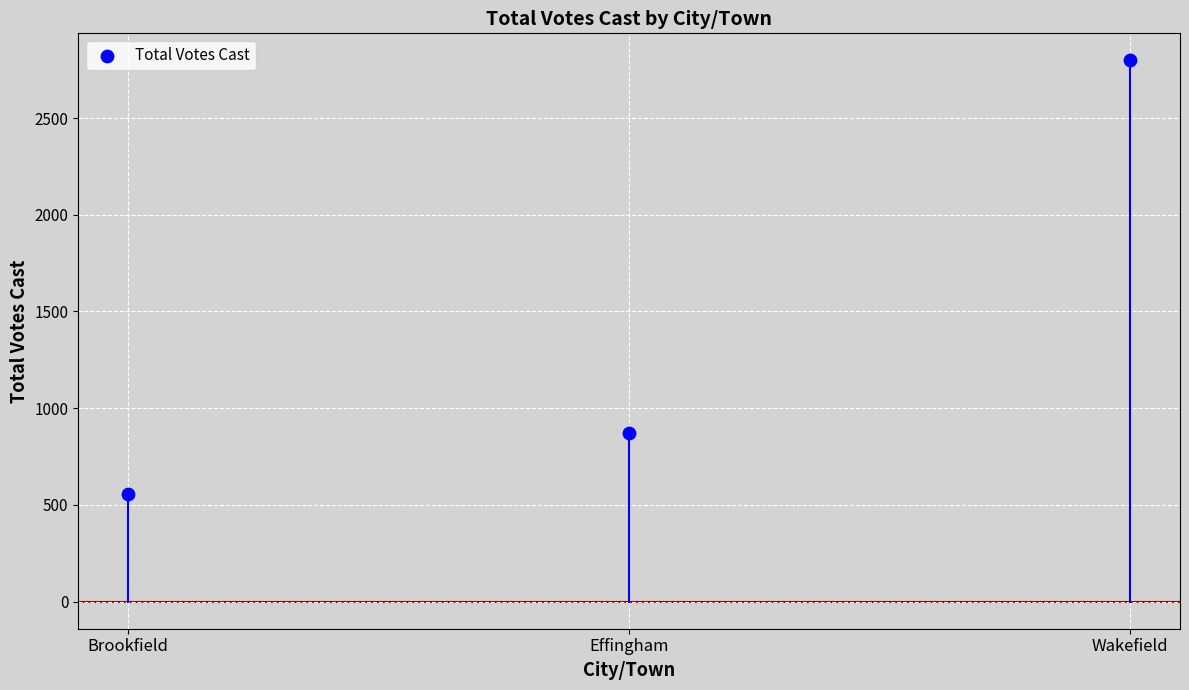

What Y value in the scatter plot is closest to 1676?

874